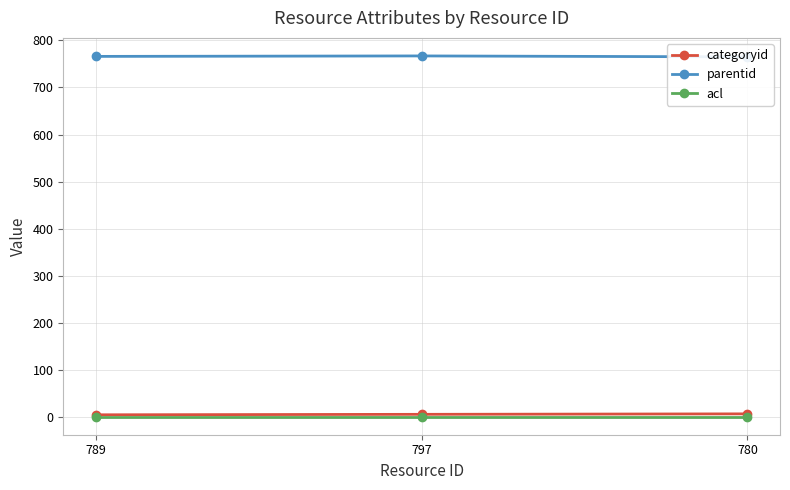

How many categories are shown in the chart?

3